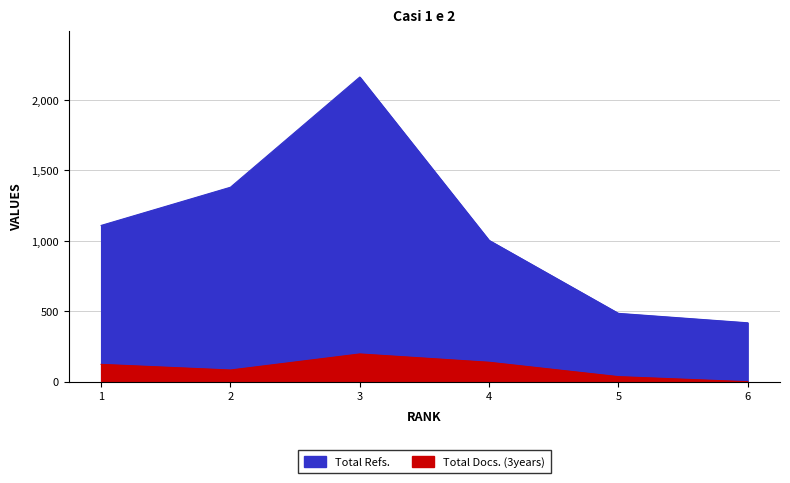

True or false: Total Refs. and Total Docs. (3years) cross at least once.

False